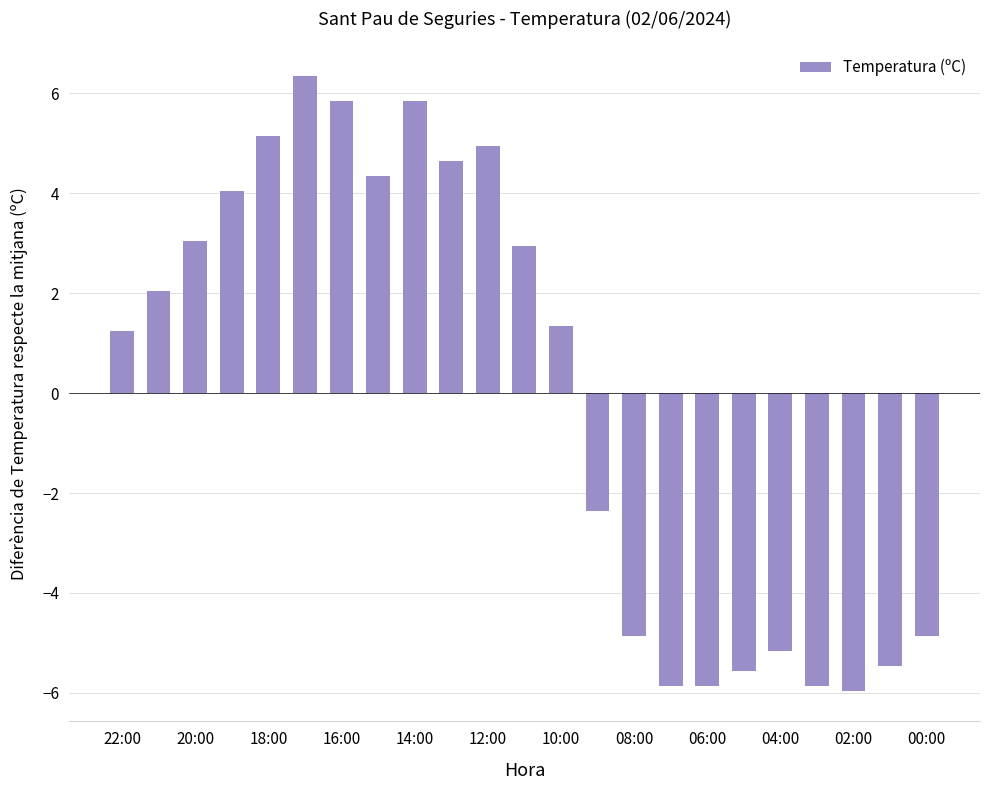

Reading left to right, transcribe all the data shown in this chart.

1.2	2.0	3.0	4.0	5.1	6.3	5.8	4.3	5.8	4.6	4.9	2.9	1.3	-2.4	-4.9	-5.9	-5.9	-5.6	-5.2	-5.9	-6.0	-5.5	-4.9